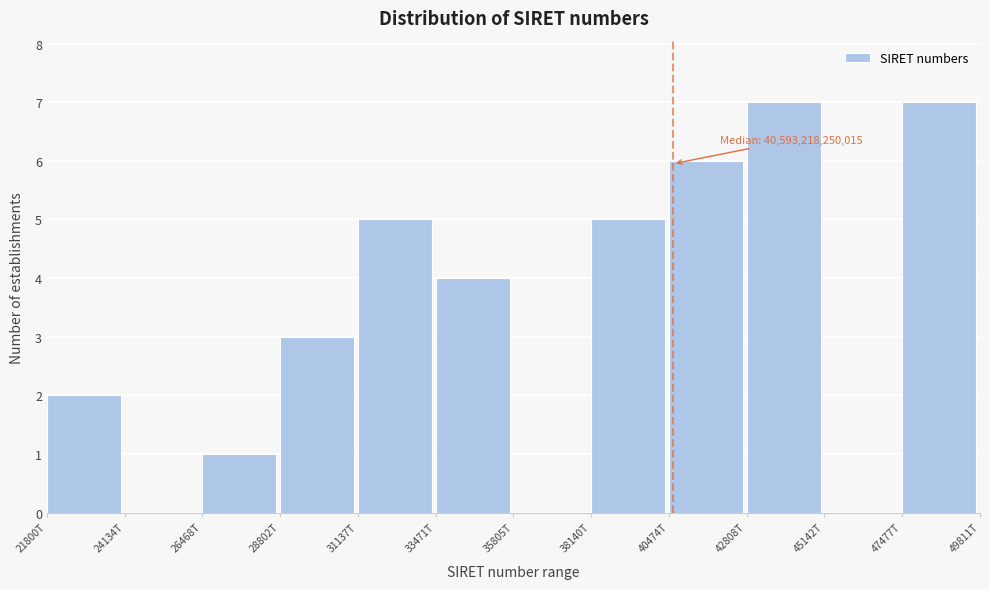

Reading left to right, extract all data points from this chart.

21800T=2	24134T=0	26468T=1	28802T=3	31137T=5	33471T=4	35805T=0	38140T=5	40474T=6	42808T=7	45142T=0	47477T=7